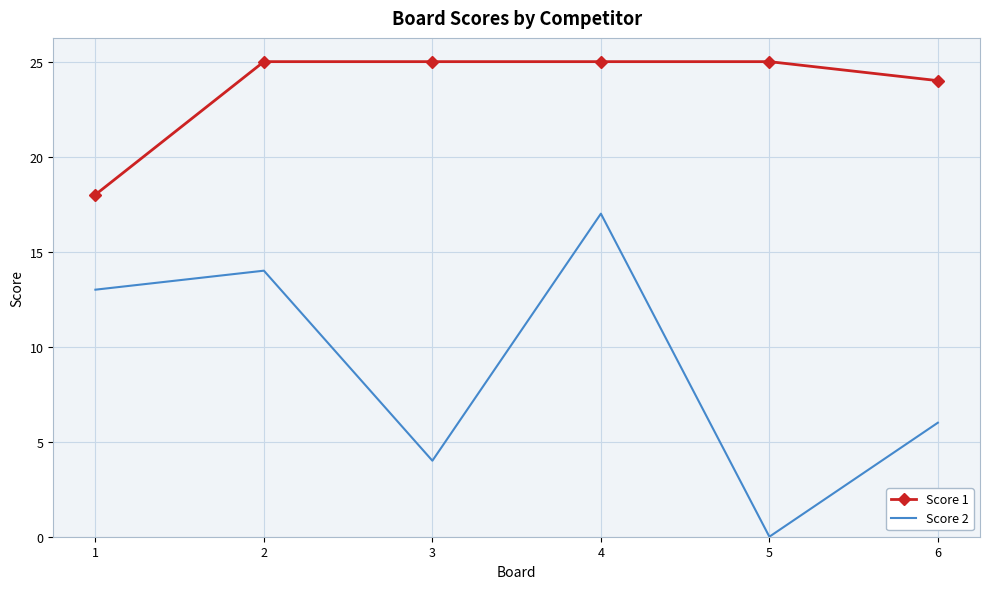

What is the difference between the Score 2 values at 2 and 3?

10